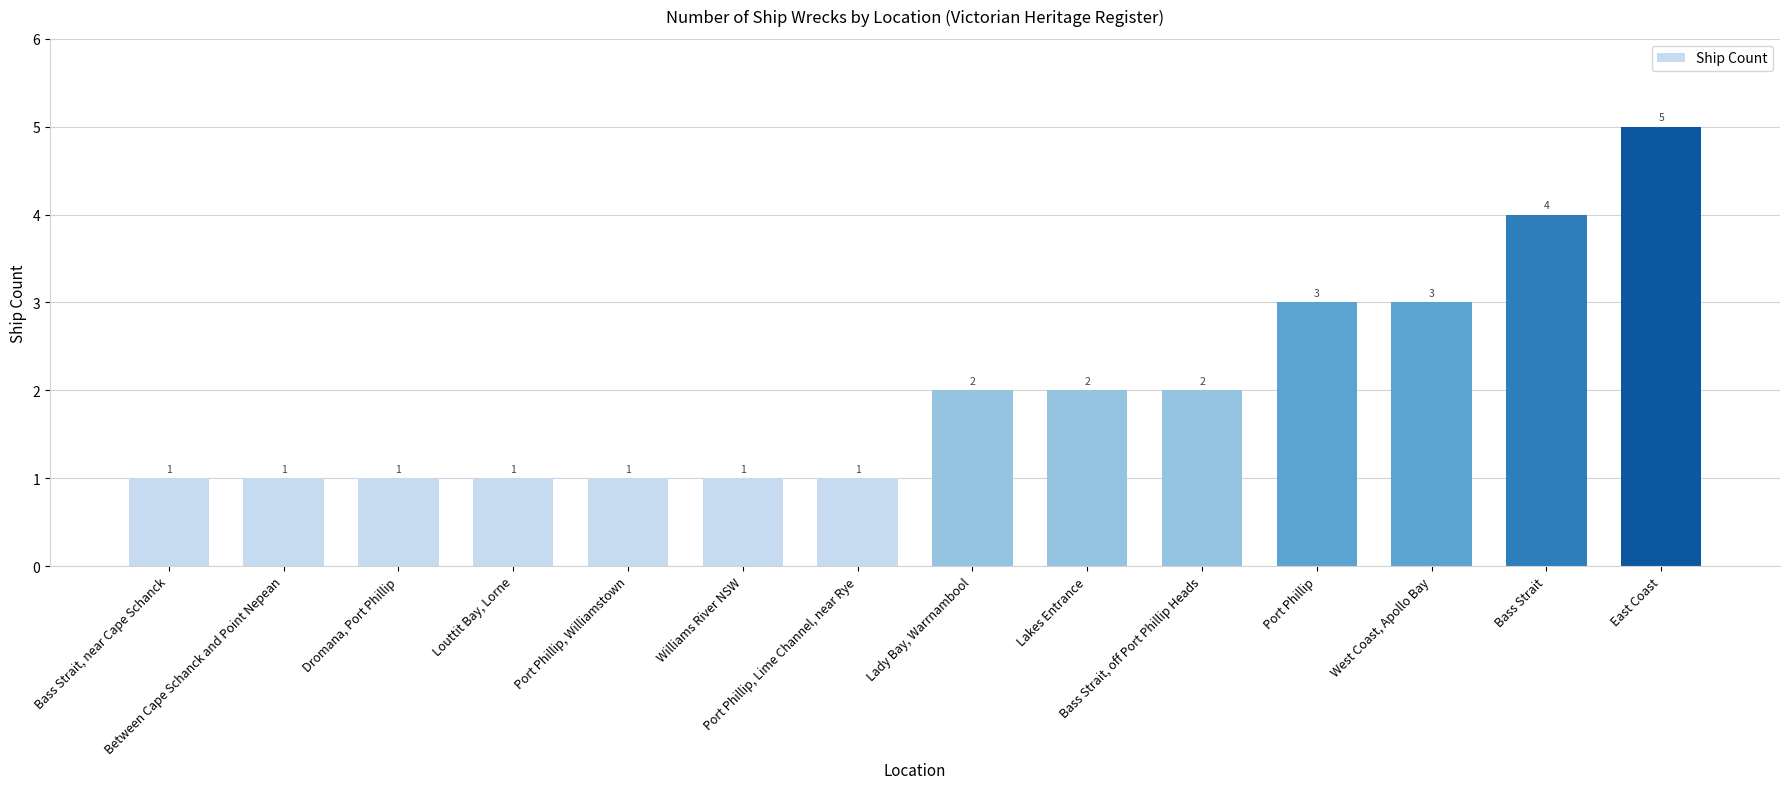

Which has a higher value, Port Phillip or Lady Bay, Warrnambool?

Port Phillip